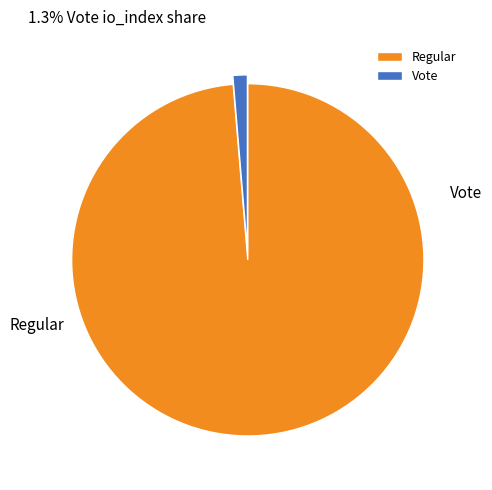

To the nearest percent, what percentage of the pie is Regular?

99%